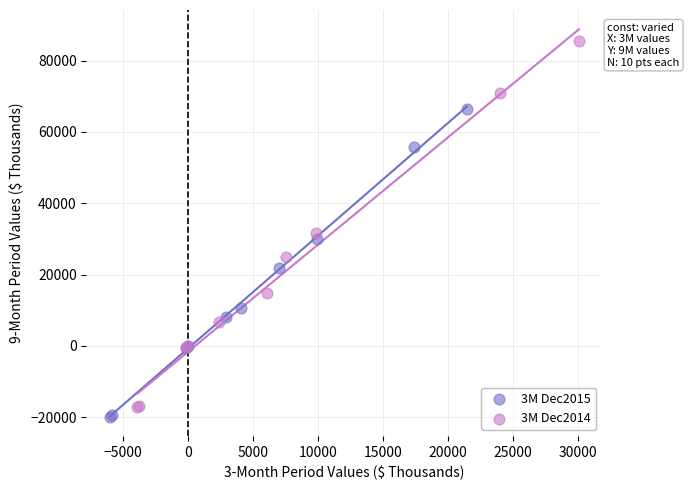

Which series reaches the maximum Y coordinate?

3M Dec2014